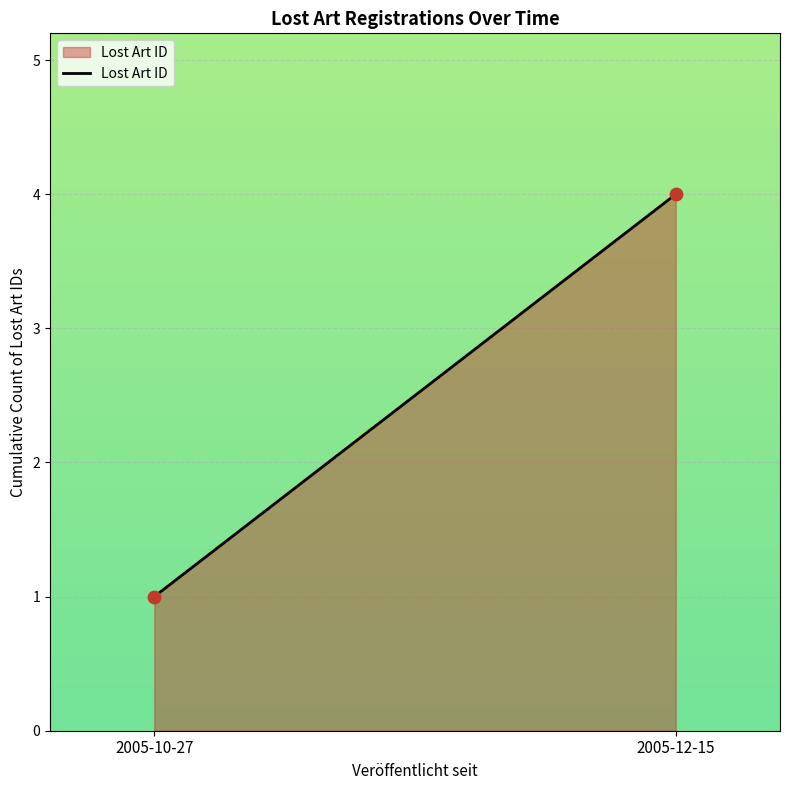

What is the range of Y values (max minus min)?

3